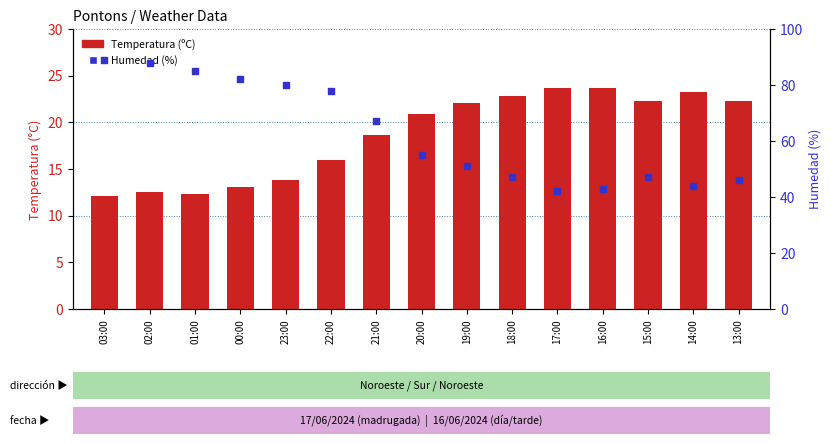

Which series has the widest spread of Y values?

Humedad (%)